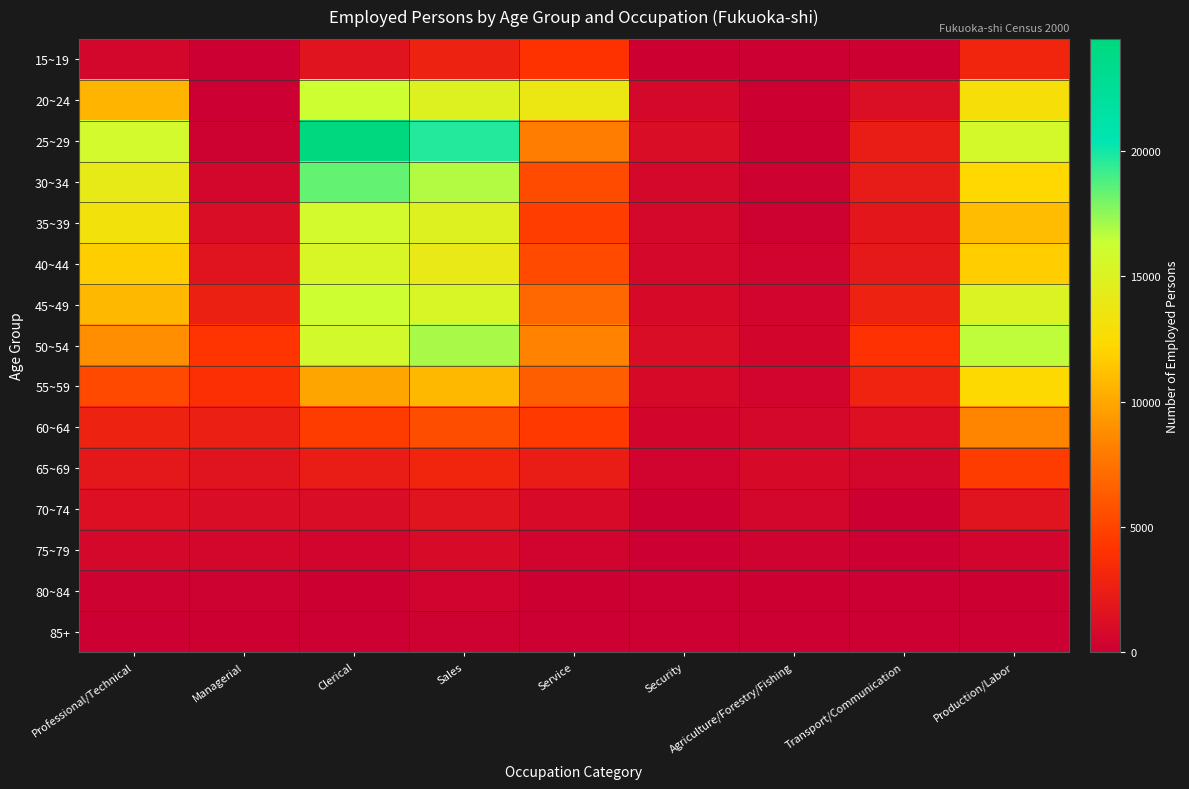

Count the number of data series in this chart.

15